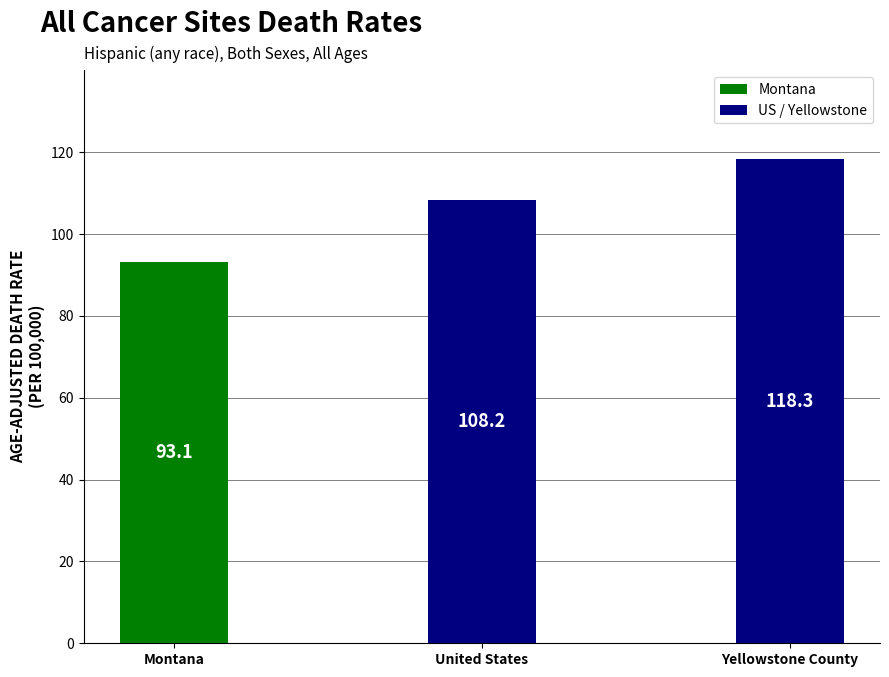

How many distinct data groups are displayed?

1